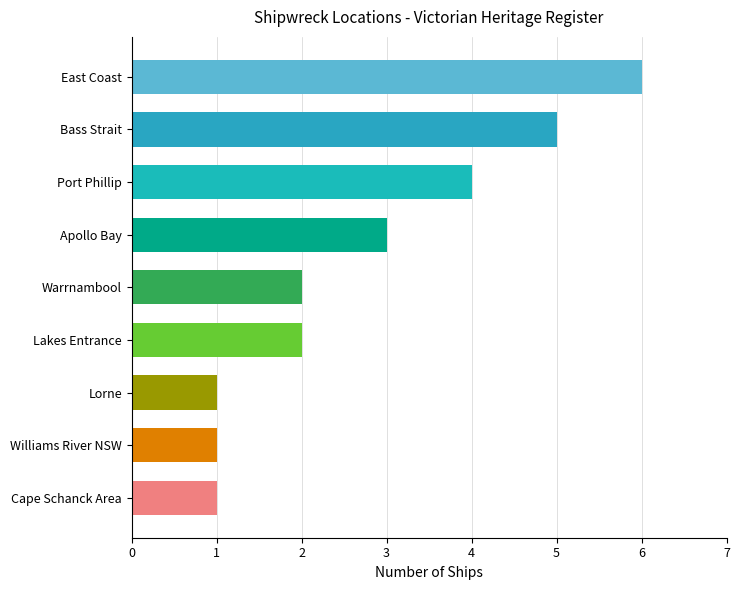

What is the approximate value at Bass Strait?

5